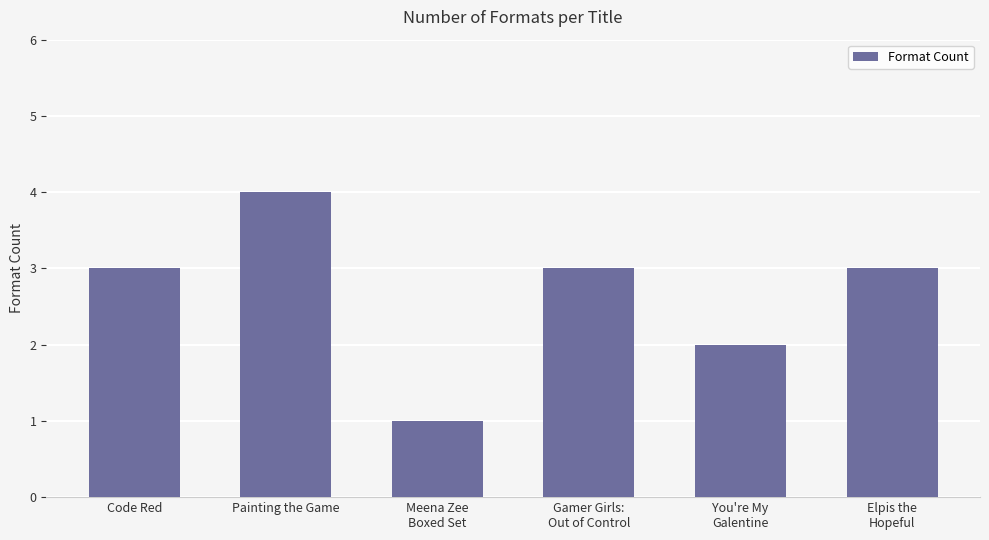

Count the values in the range 2 to 3.

4